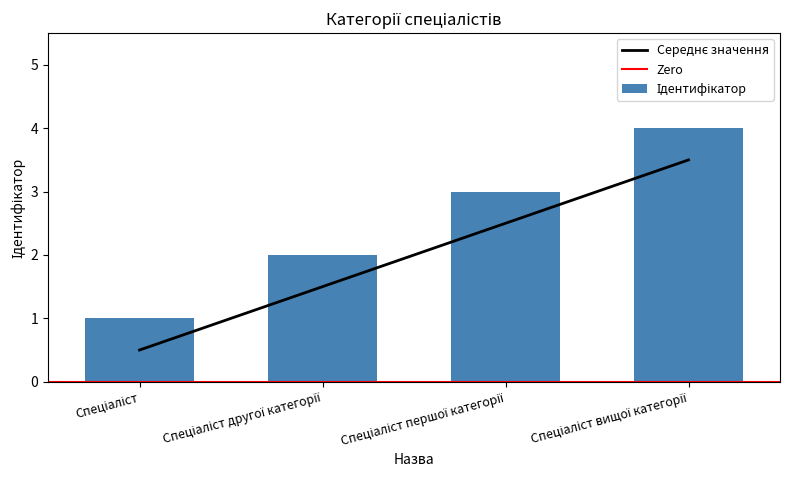

How many values are between 1 and 3?

2